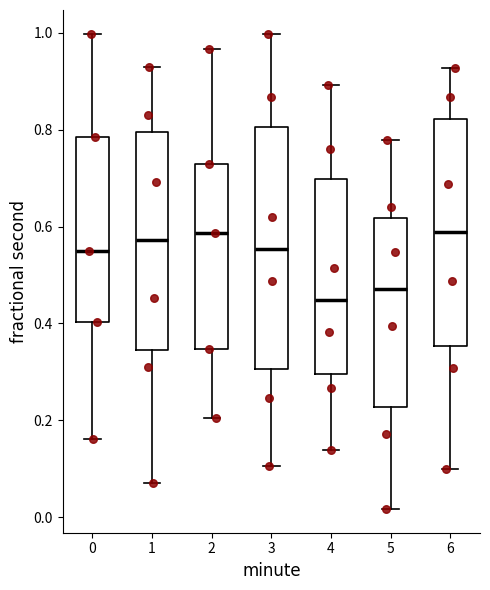

Which box is the tallest, from its lower edge to its upper edge?

3